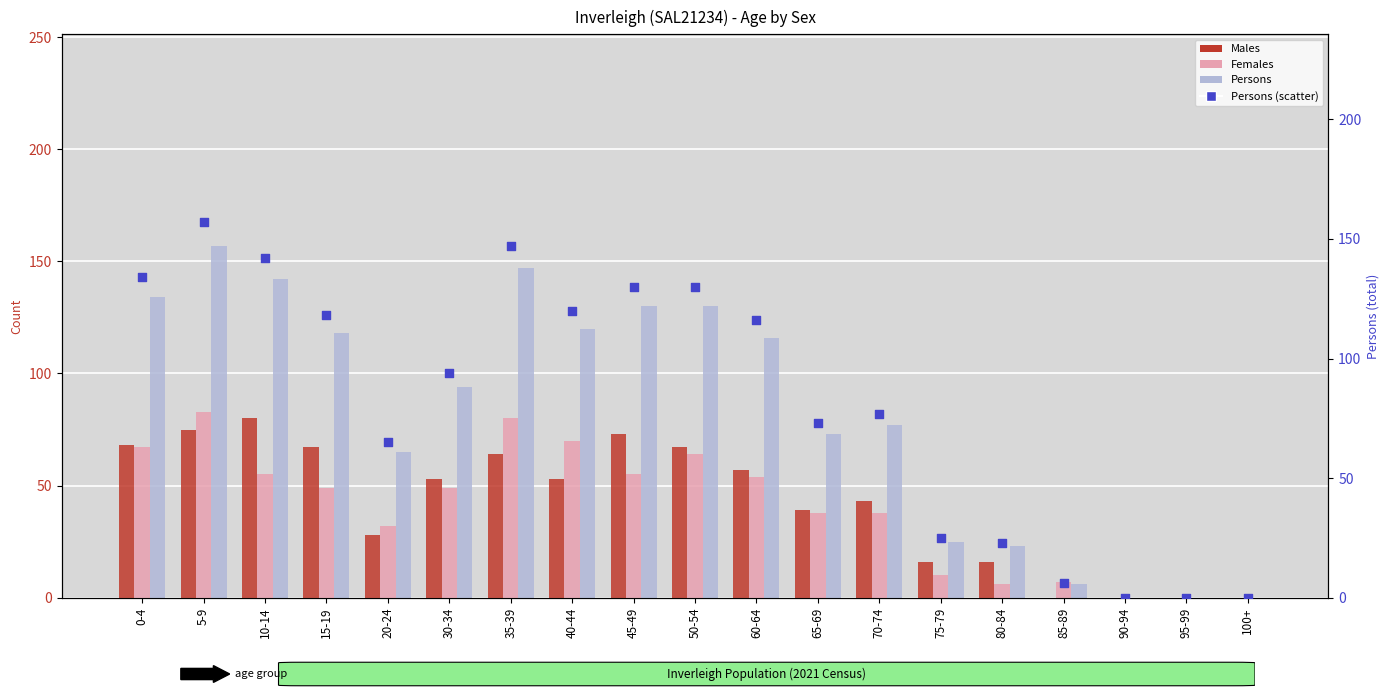

Is the value of Persons (scatter) at 80-84 greater than the value of Males at 30-34?

No